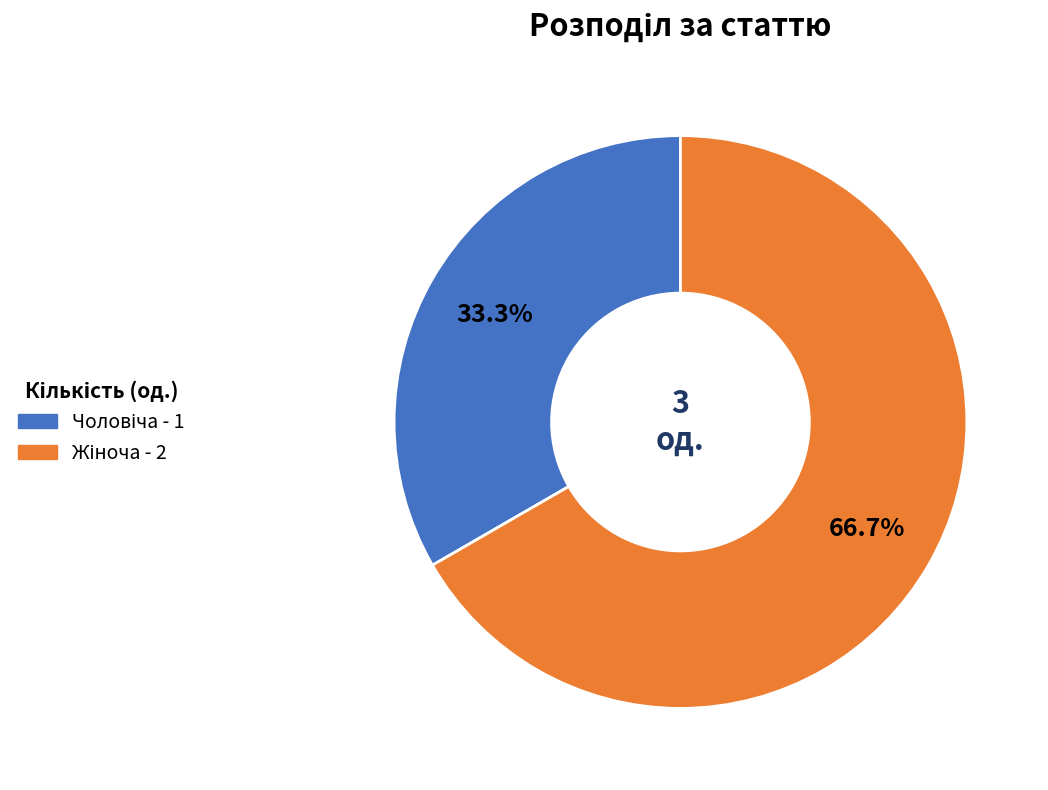

Is there a majority slice in this chart?

Yes